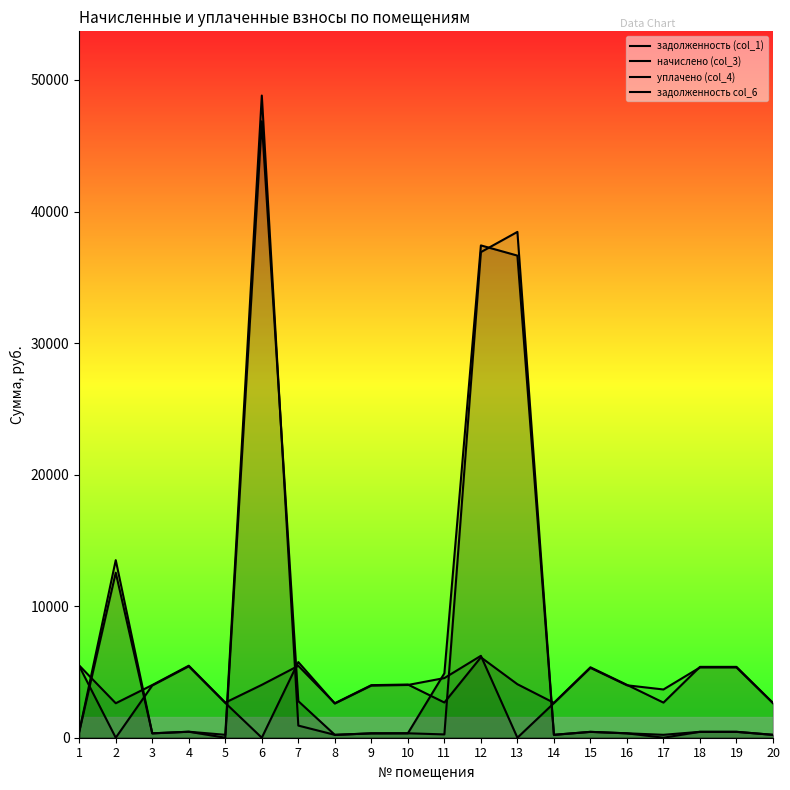

Is it true that задолженность (col_1) equals 222.4 at 17?

True